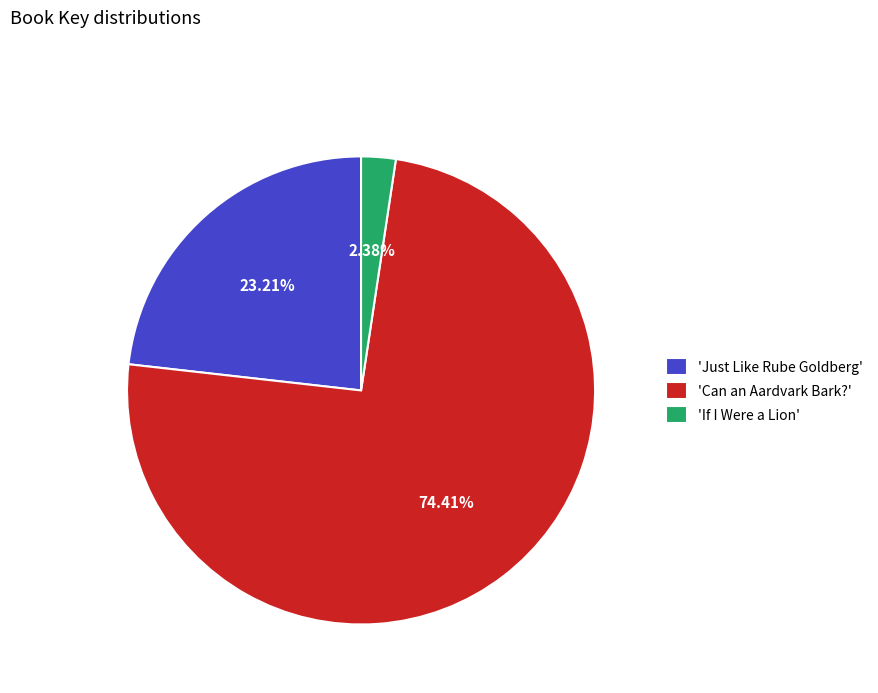

Which has a higher value, 'Just Like Rube Goldberg' or 'Can an Aardvark Bark?'?

'Can an Aardvark Bark?'